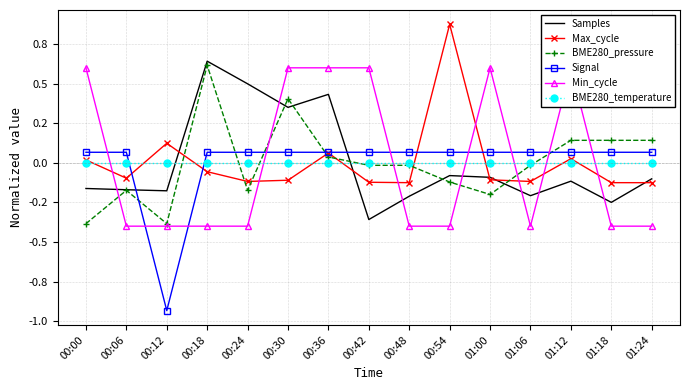

The BME280_pressure series shows -0.1 at 00:54. True or false?

True